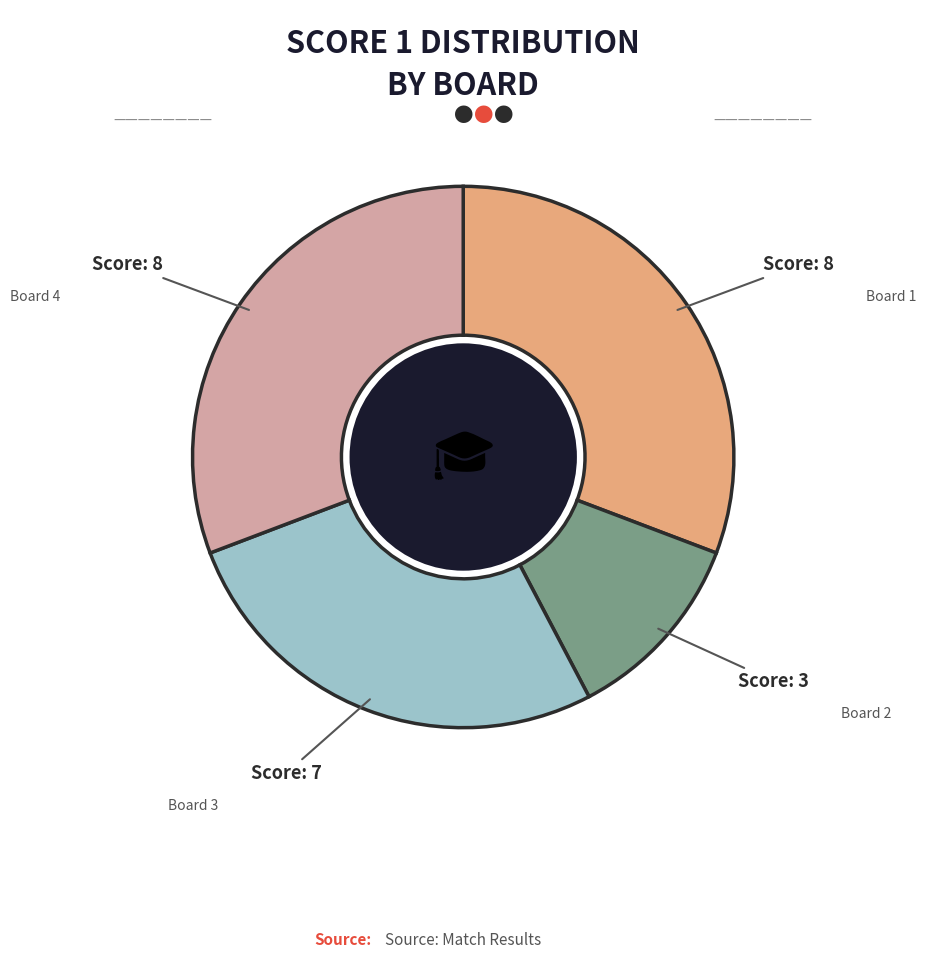

Is there a majority slice in this chart?

No